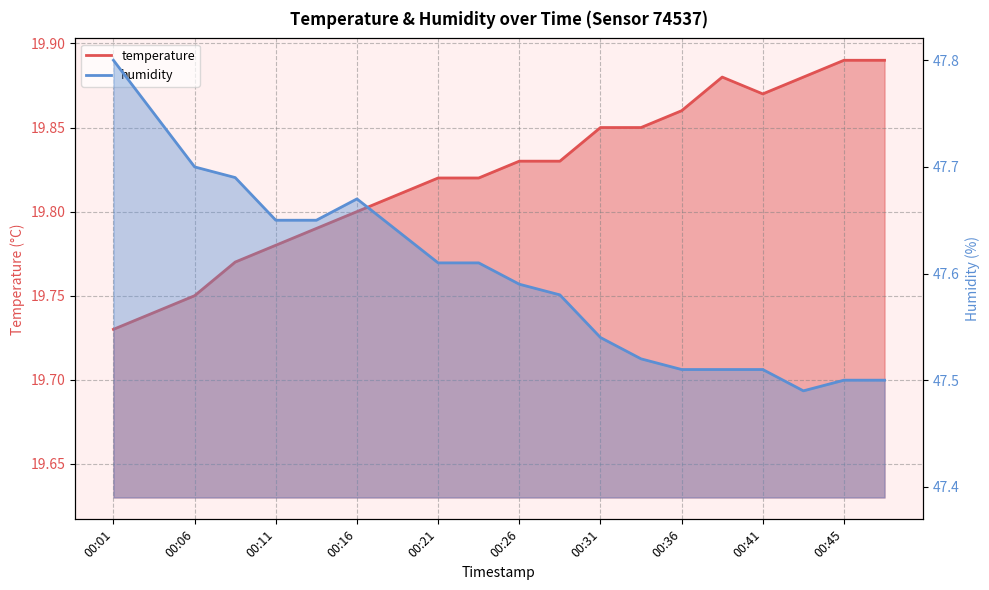

How many series are shown in this chart?

2